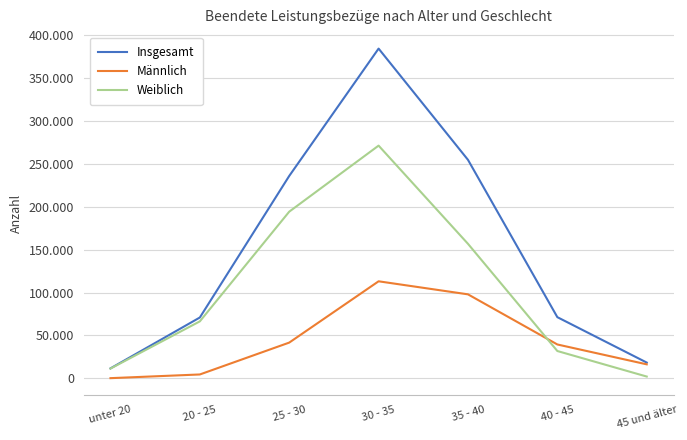

Does the chart display data point markers on the line(s)?

No